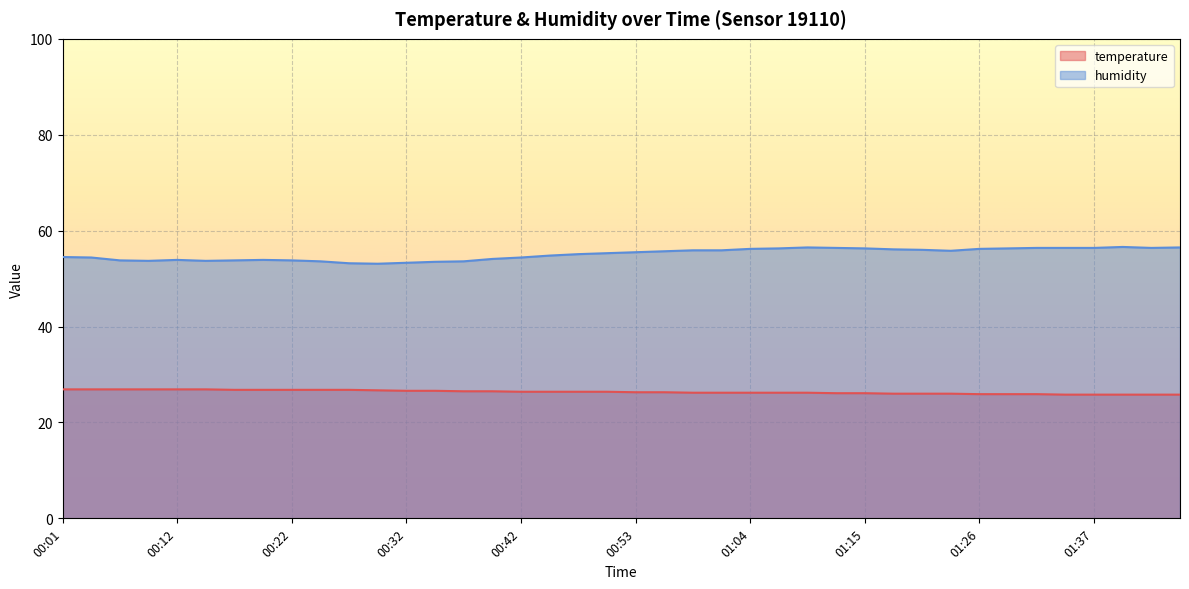

What is the value of the temperature point at the 36th from the left?

25.8